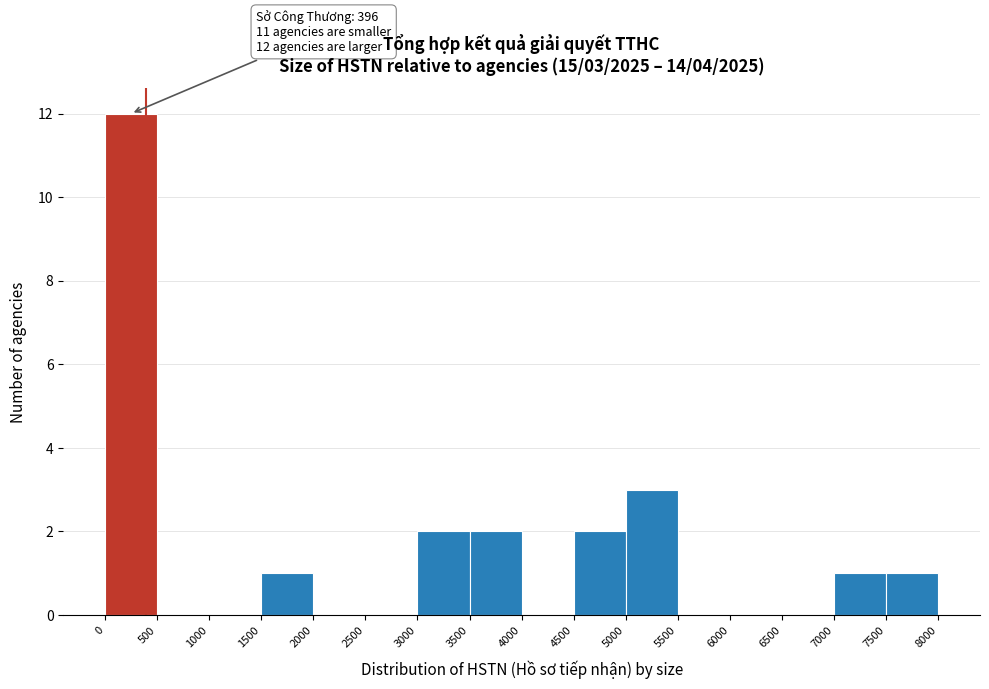

Which range on the x-axis has the tallest bar?

0 to 500